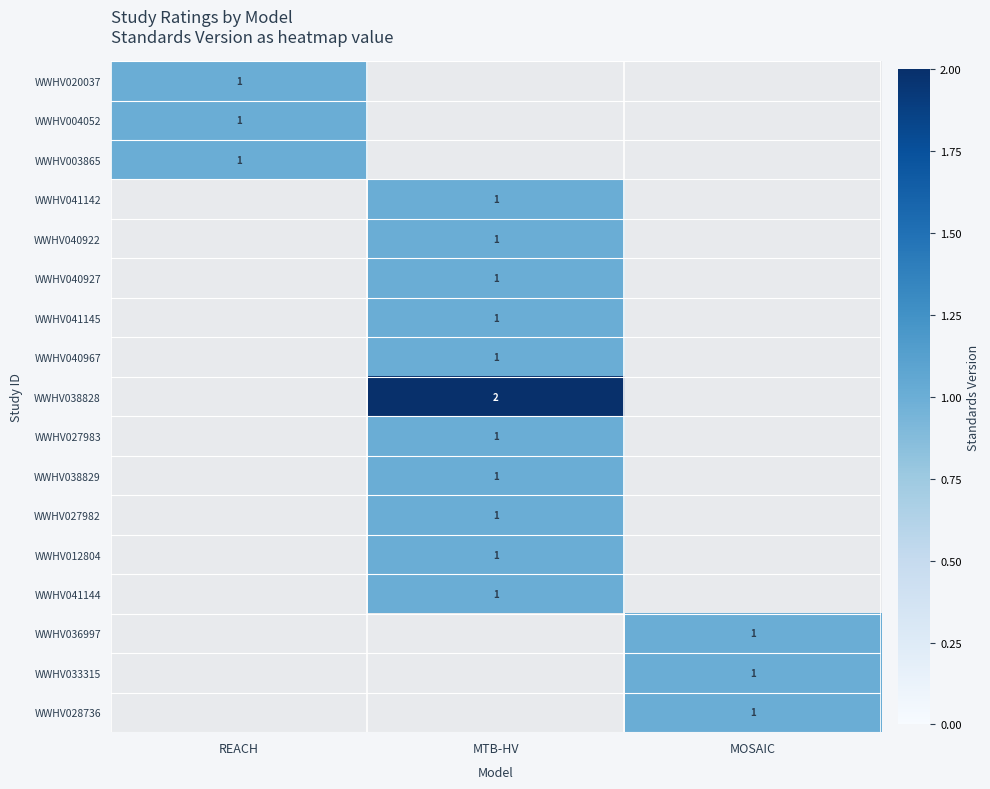

What is the greatest value displayed?

2.0